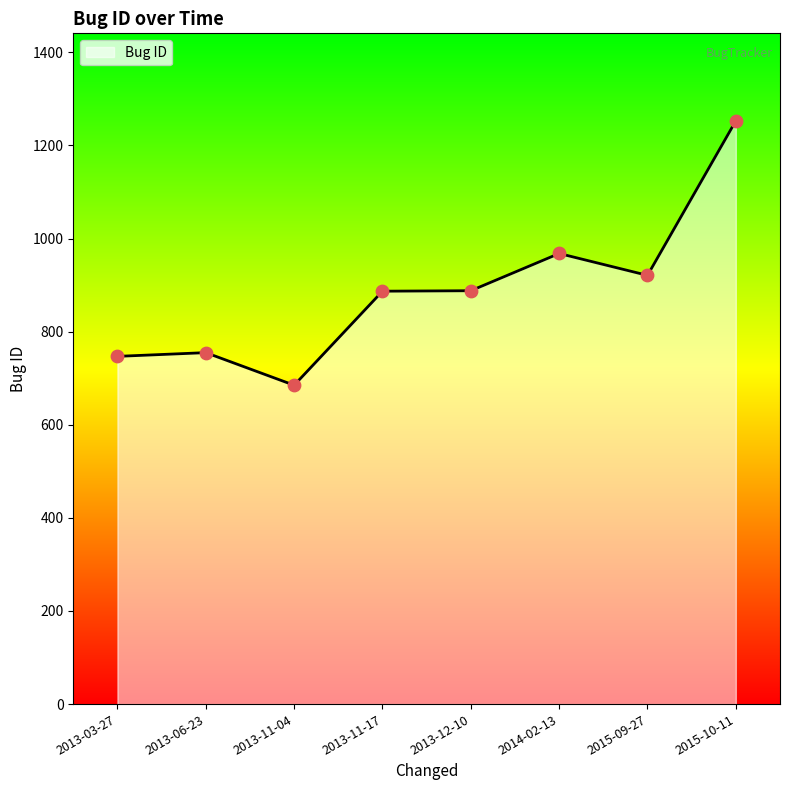

What is the ratio of the value at 2014-02-13 to the value at 2013-11-17?

1.1